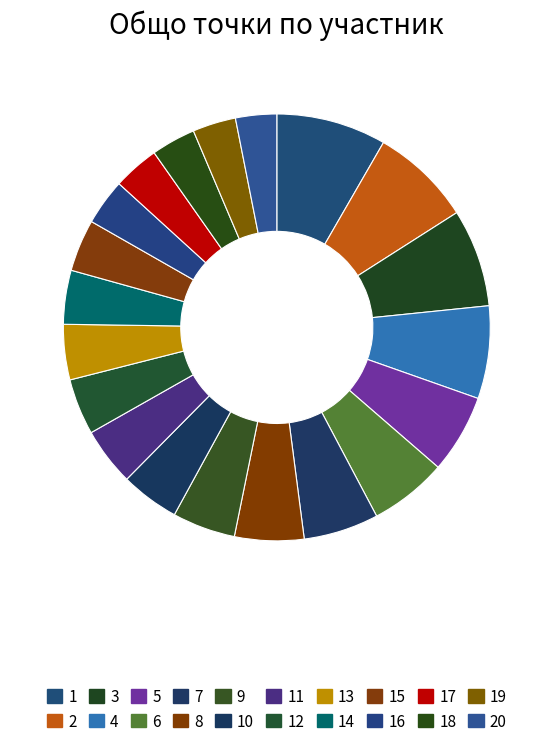

How many slices are in this pie chart?

20